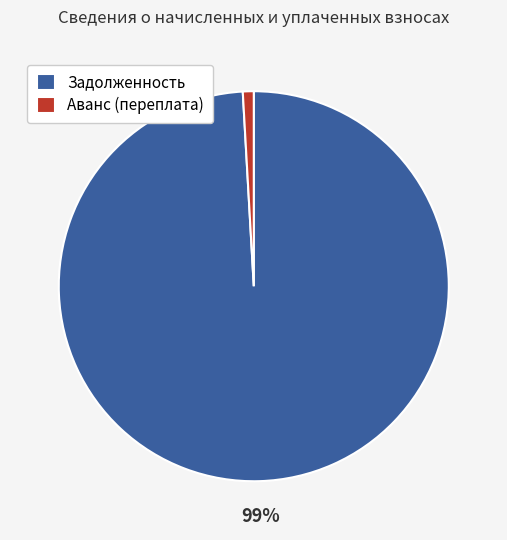

What is the largest slice in the pie chart?

Задолженность